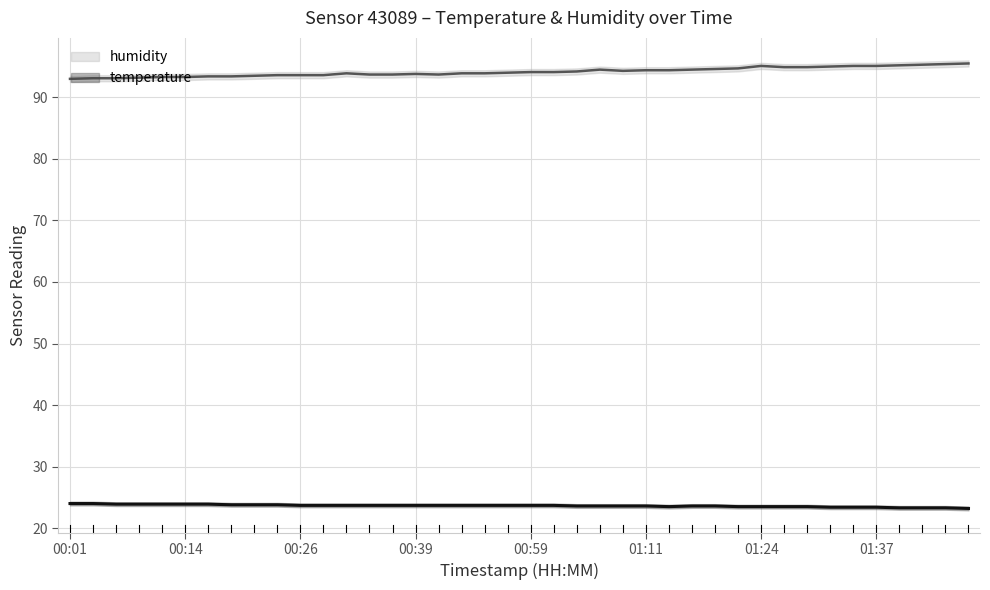

How many data points in humidity are above 94?

20